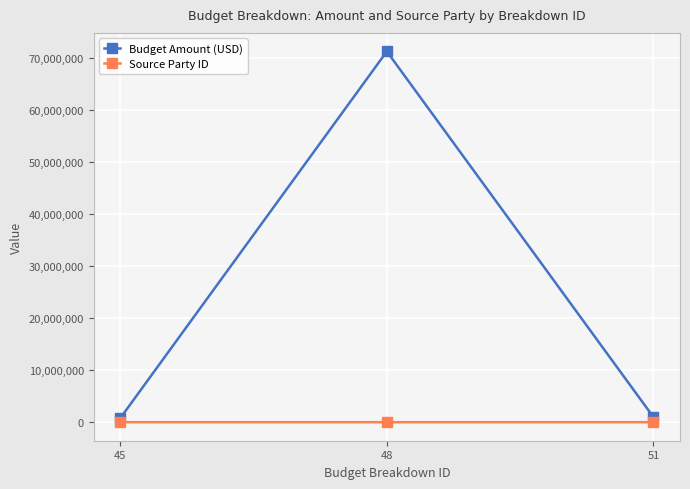

Which series has the largest total across all categories?

Budget Amount (USD)